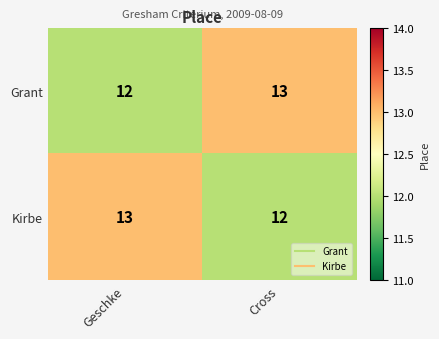

True or false: Grant has a value of 17 at Cross.

False